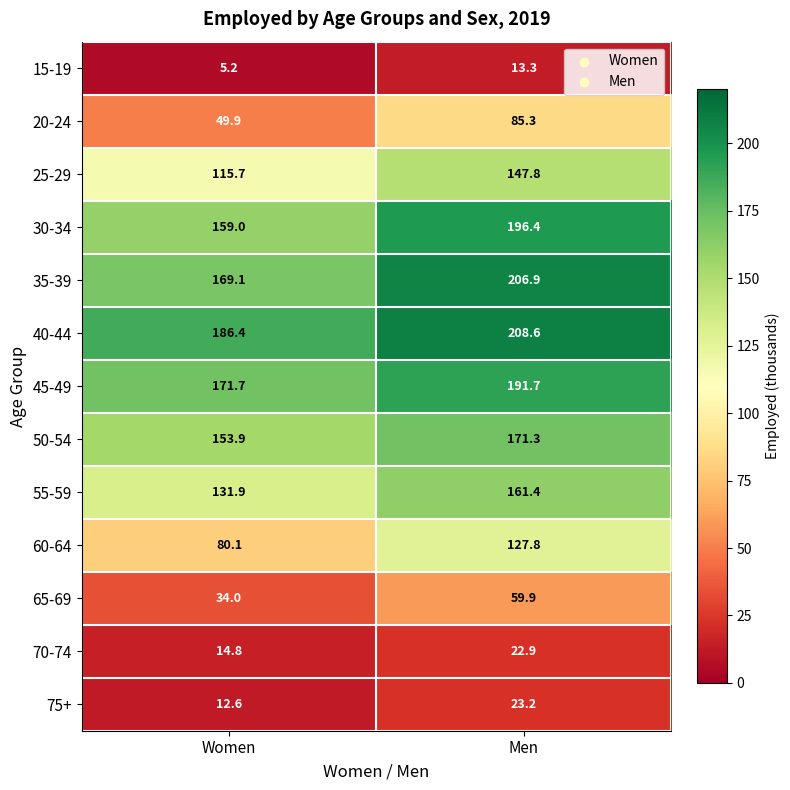

Which category has the lowest value in the 50-54 series?

Women